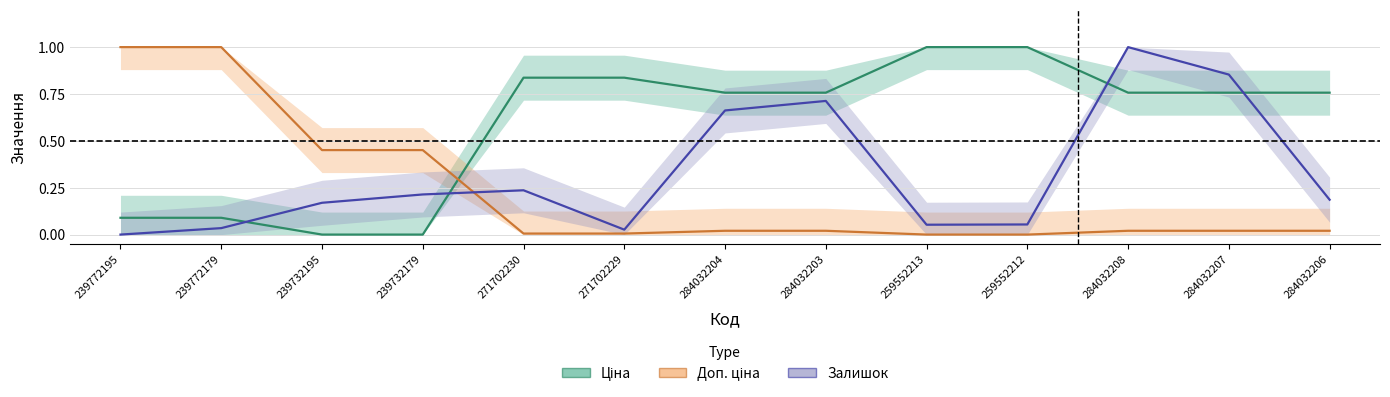

List the labels in order of Залишок value, smallest first.

239772195, 271702229, 239772179, 259552213, 259552212, 239732195, 284032206, 239732179, 271702230, 284032204, 284032203, 284032207, 284032208